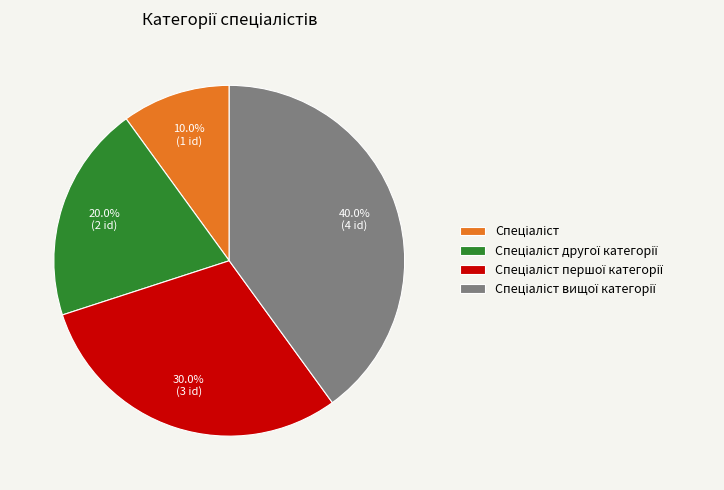

Does any single category account for the majority?

No